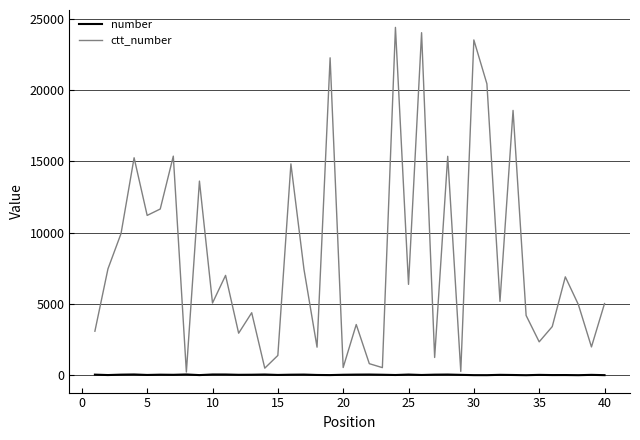

Which series has the largest total across all categories?

ctt_number